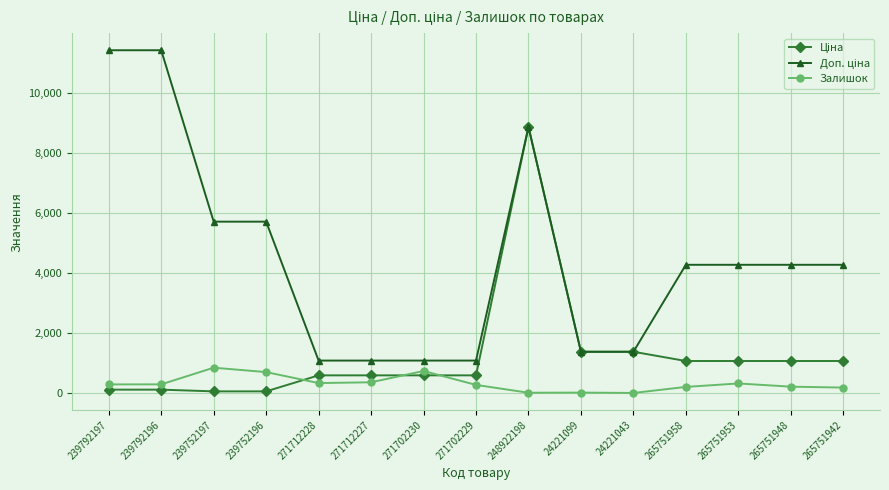

What is the value of the Залишок point at the 5th from the left?

333.0